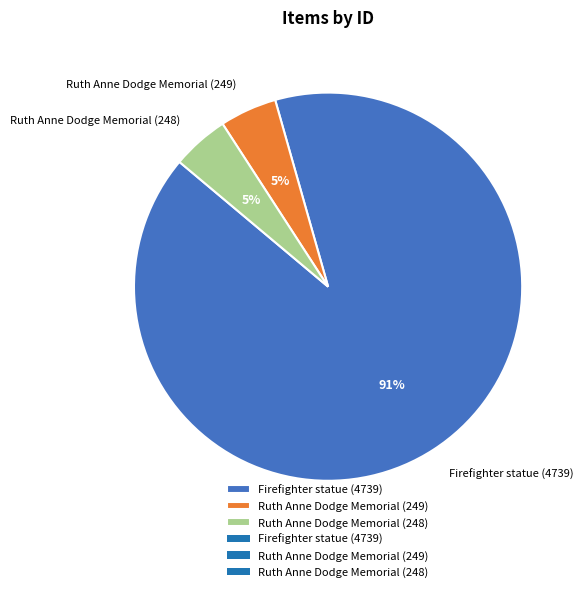

To the nearest percent, what percentage of the pie is Ruth Anne Dodge Memorial (248)?

5%